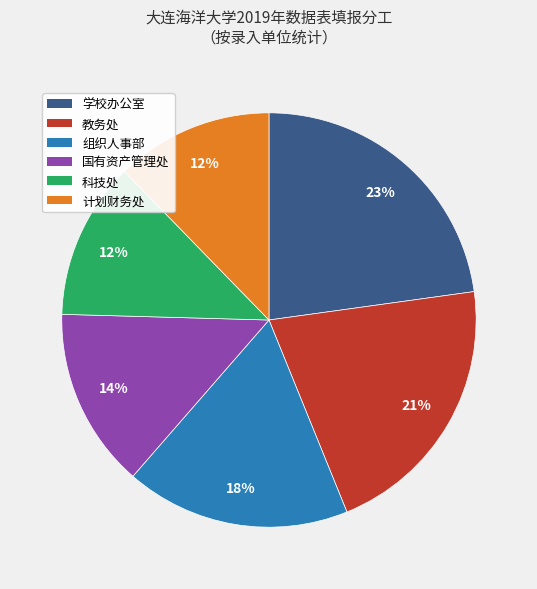

To the nearest percent, what is the average slice percentage?

17%